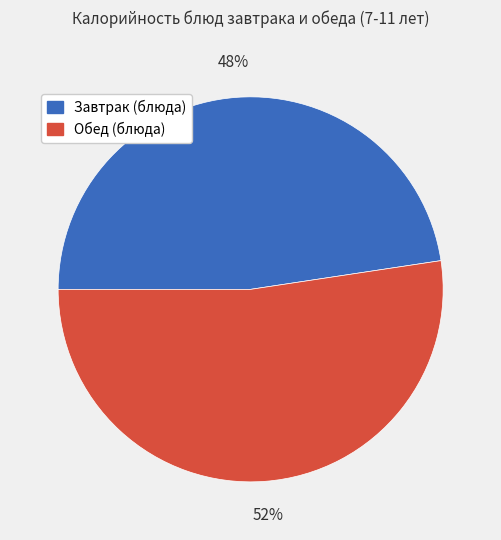

To the nearest percent, what is the average slice percentage?

50%